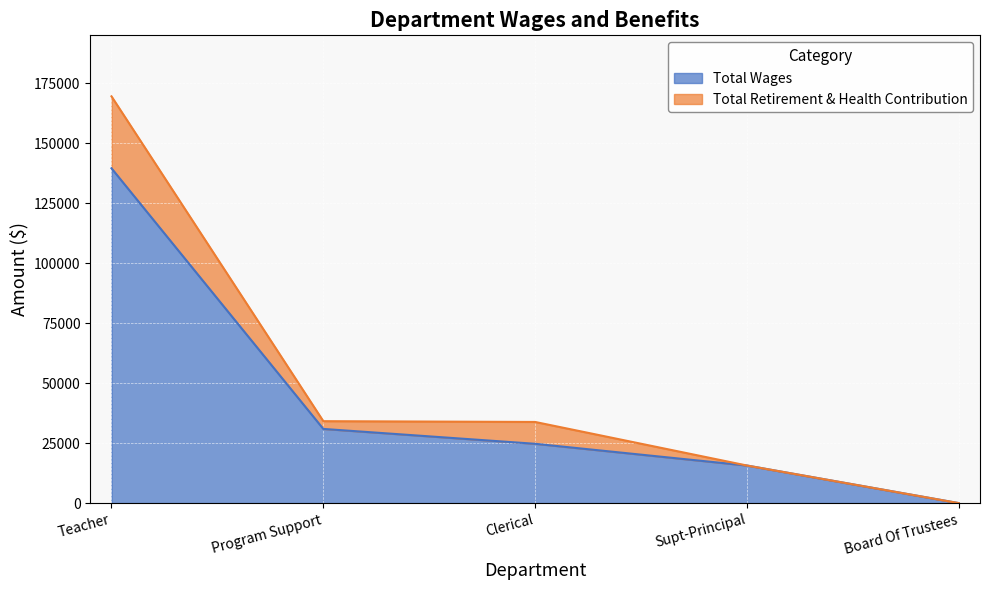

How many positive values does the Total Retirement & Health Contribution series have?

4